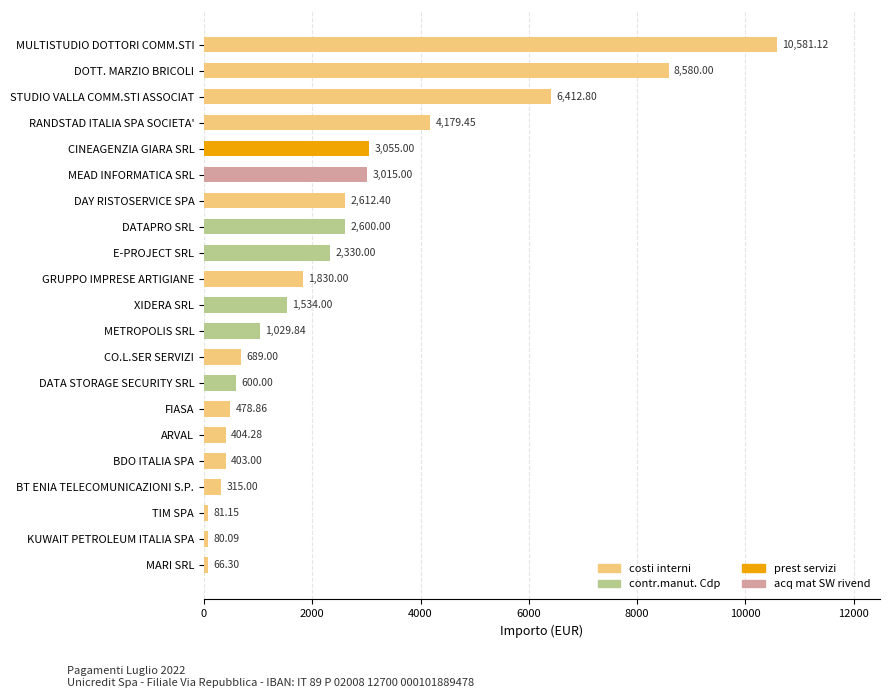

What is the sum of all values?

50877.3